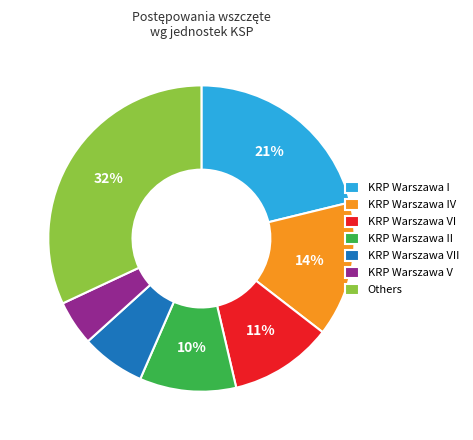

Which category has the biggest portion of the pie?

Others